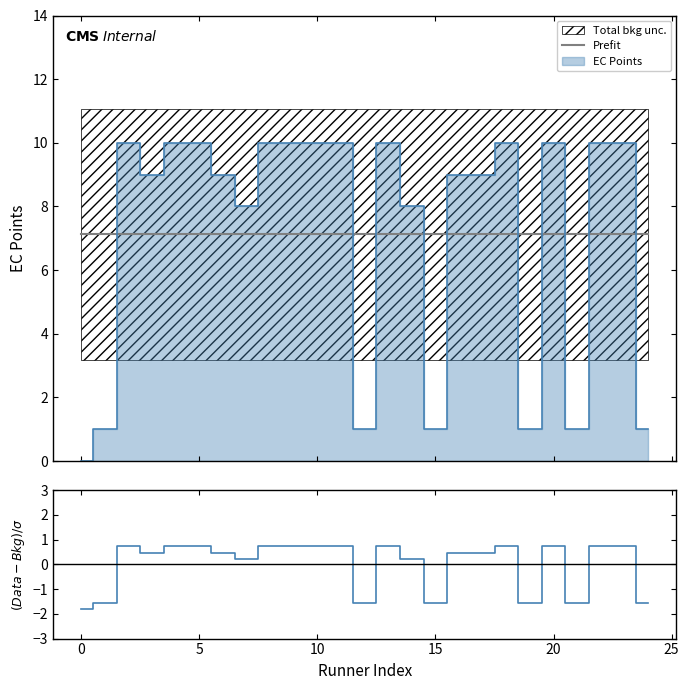

Does the chart have visible grid lines?

No